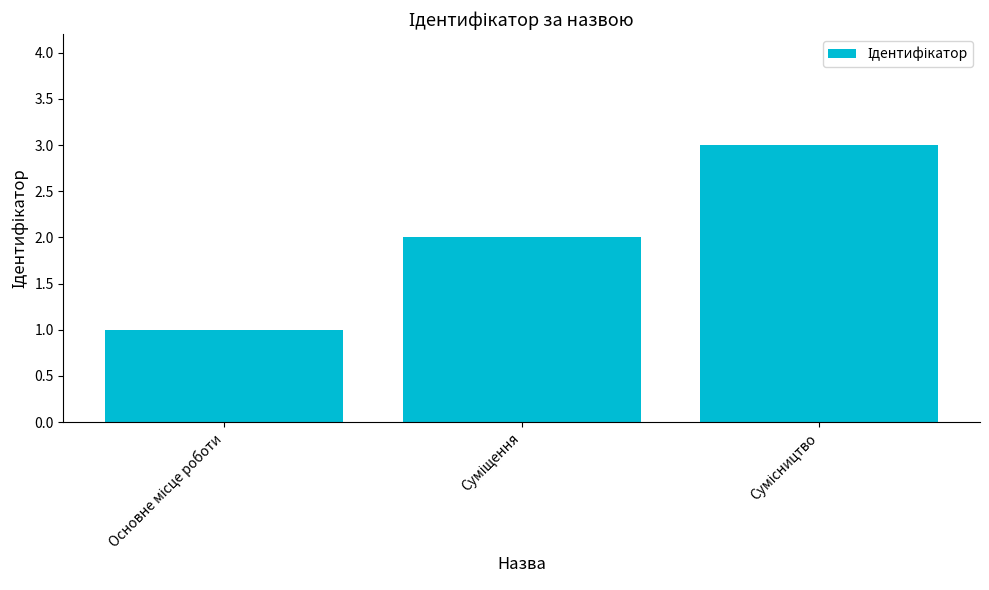

What is the maximum value shown in the chart?

3